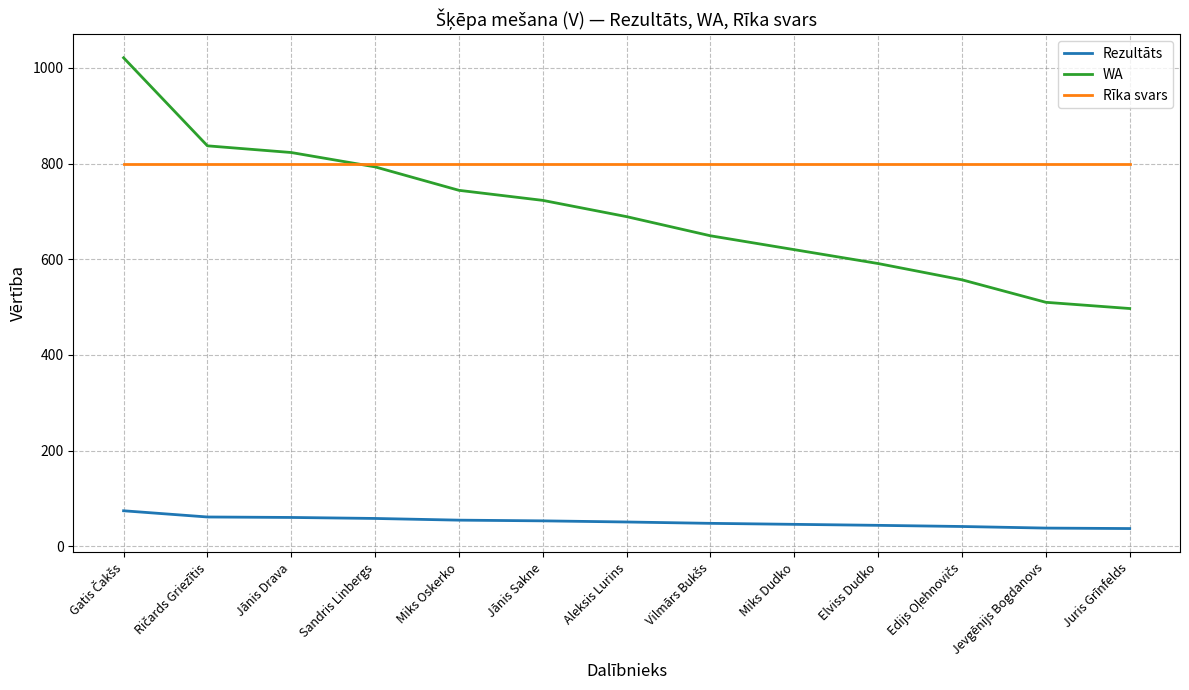

True or false: Rezultāts and WA cross at least once.

False